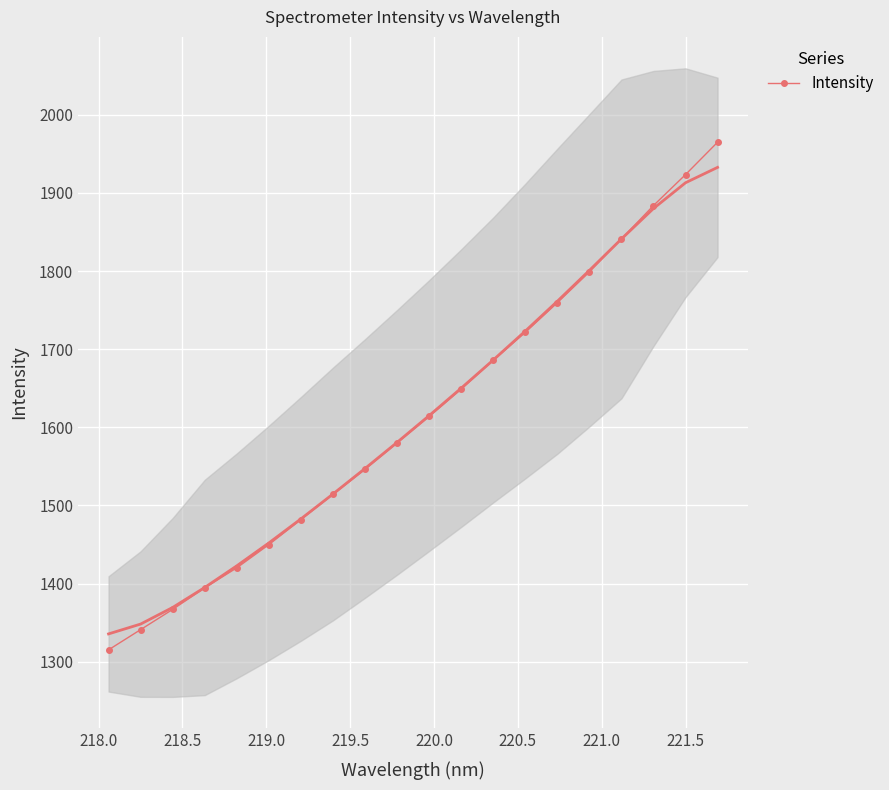

How many data points does each series have?

20